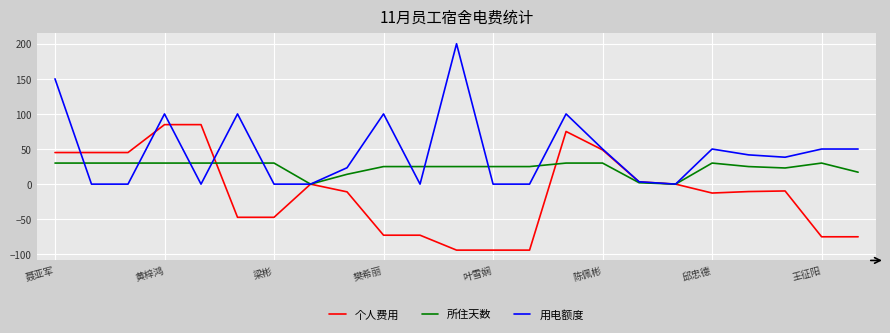

Which series has the largest range (max minus min)?

用电额度